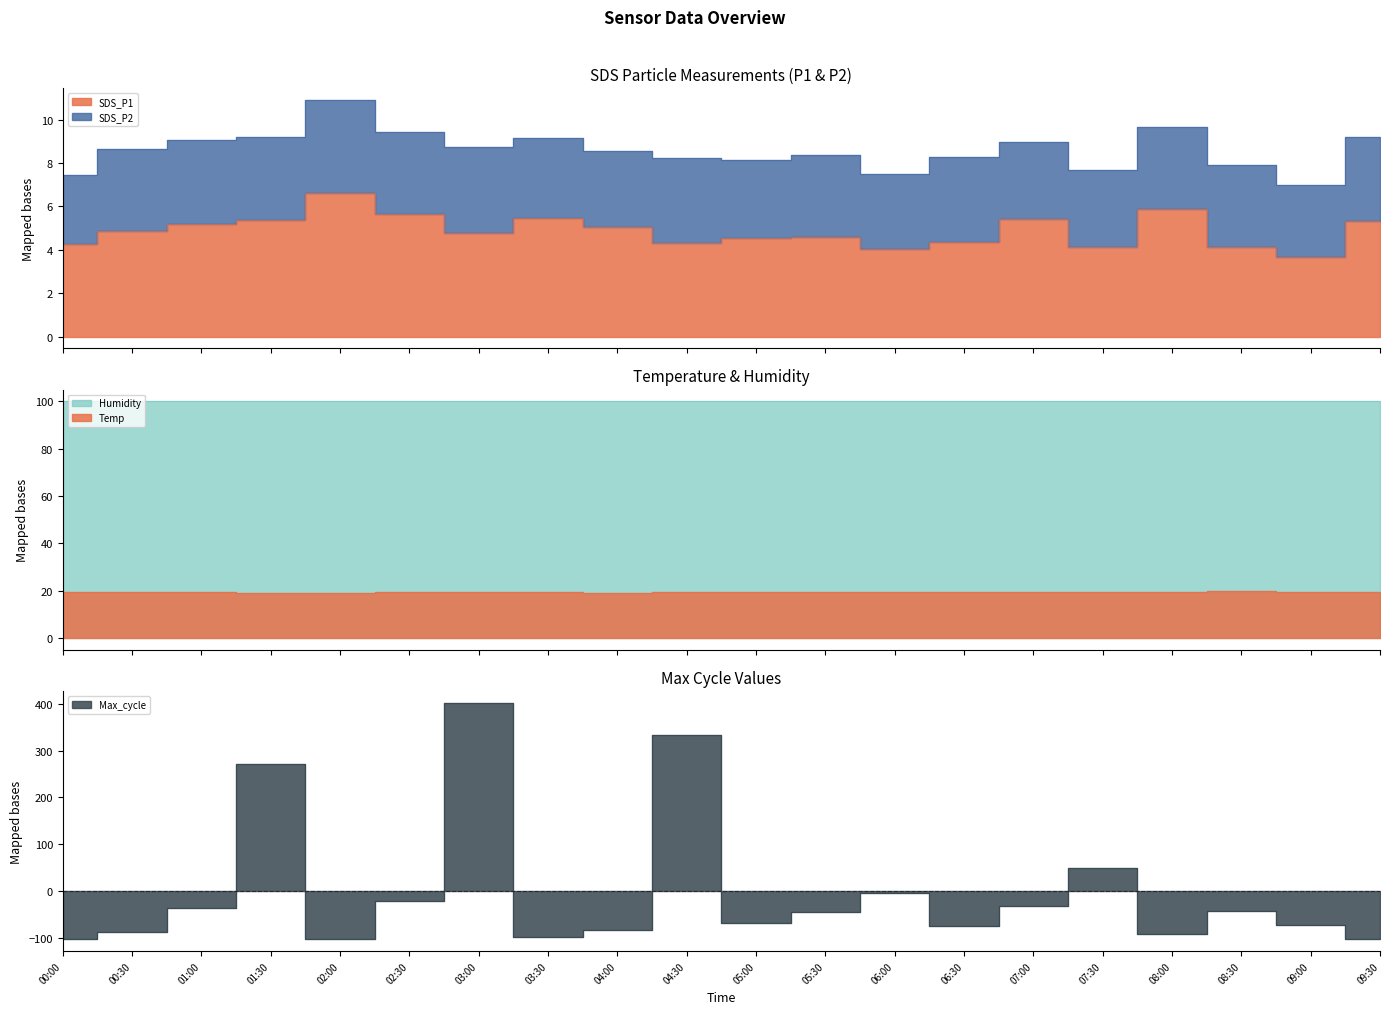

True or false: SDS_P1 has more than 1 interior local peaks.

True